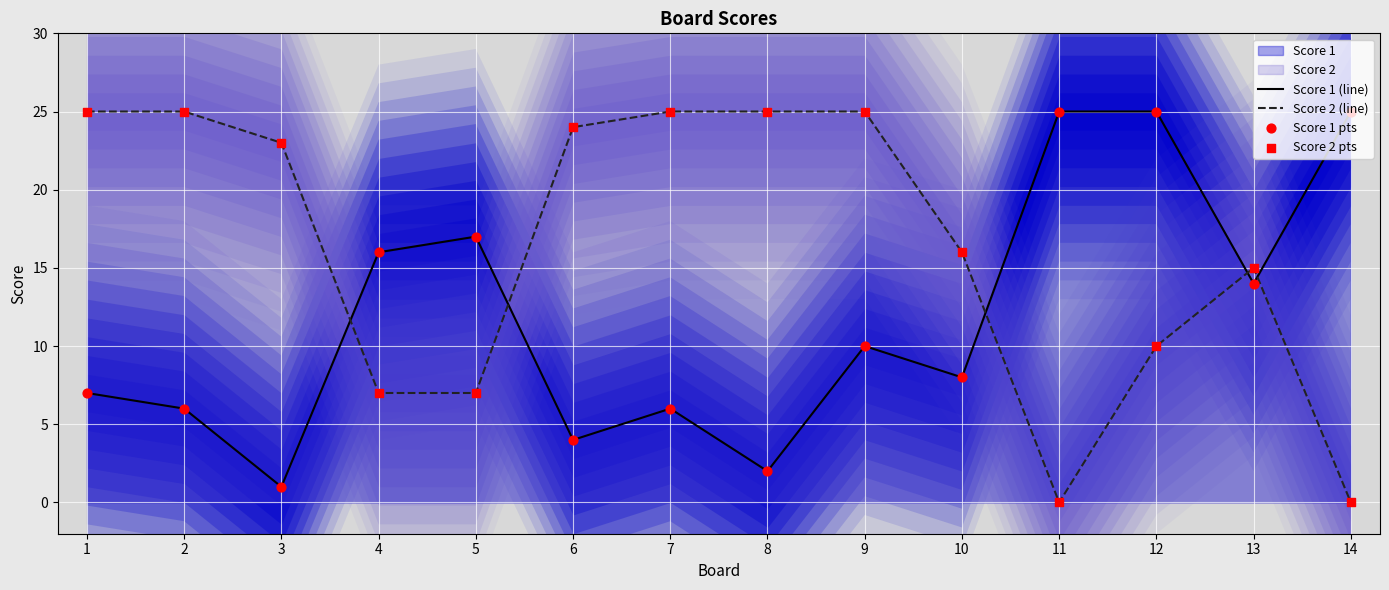

Which series reaches the maximum Y coordinate?

Score 1 (line)